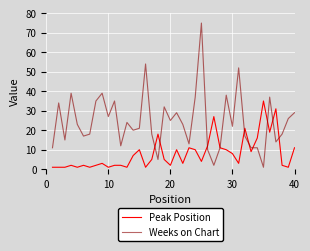

Which series has the widest spread of values?

Weeks on Chart